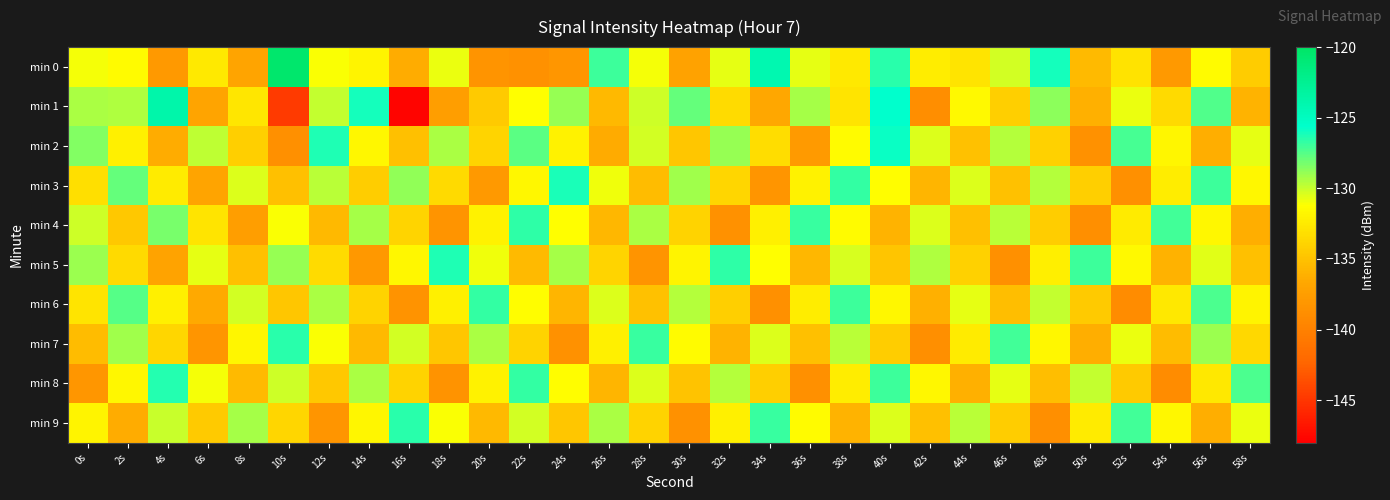

How many distinct data groups are displayed?

10